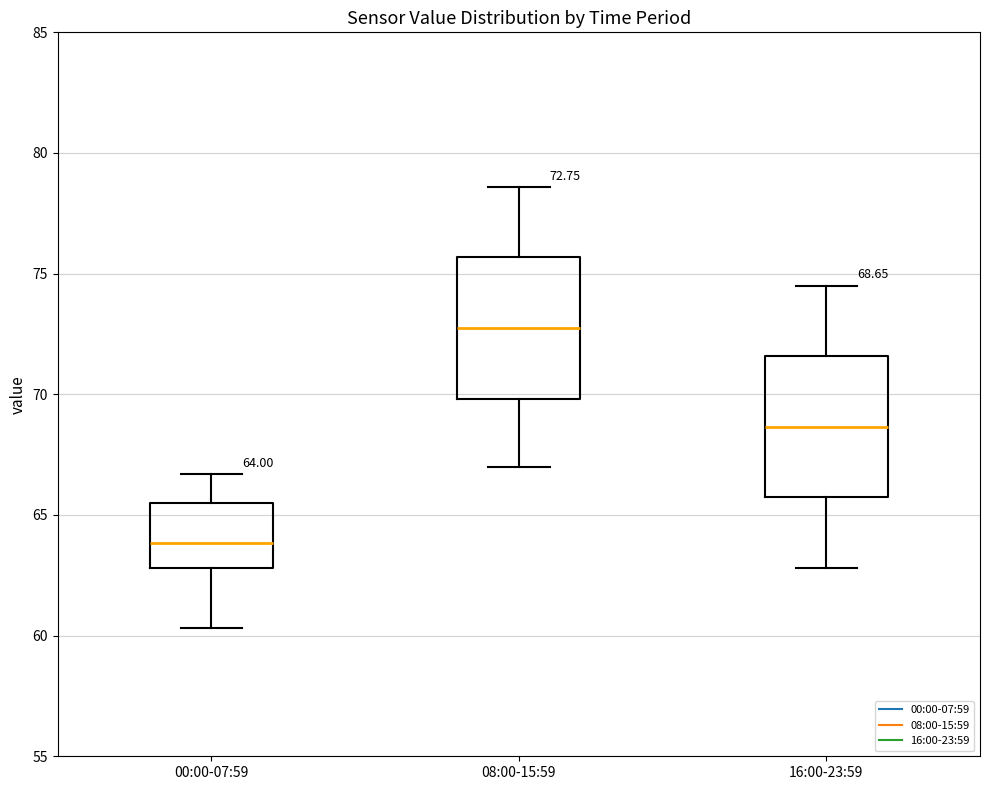

Which box's median line is the lowest?

00:00-07:59